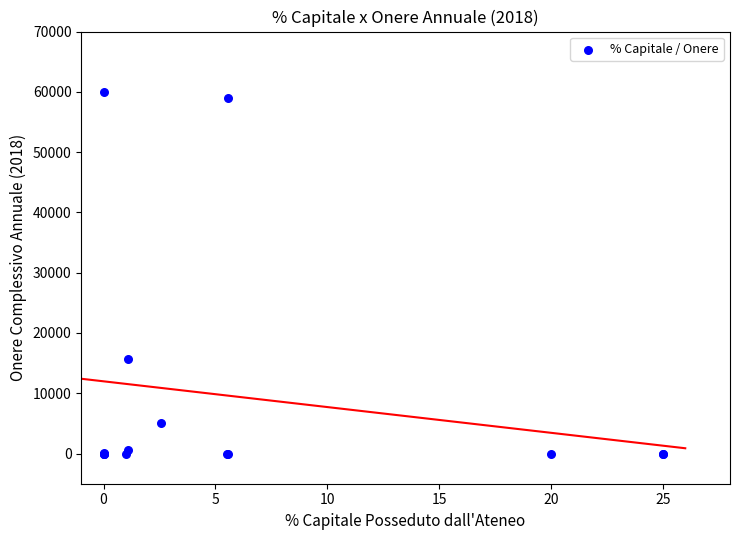

What Y value in the scatter plot is closest to 30000?

15640.4